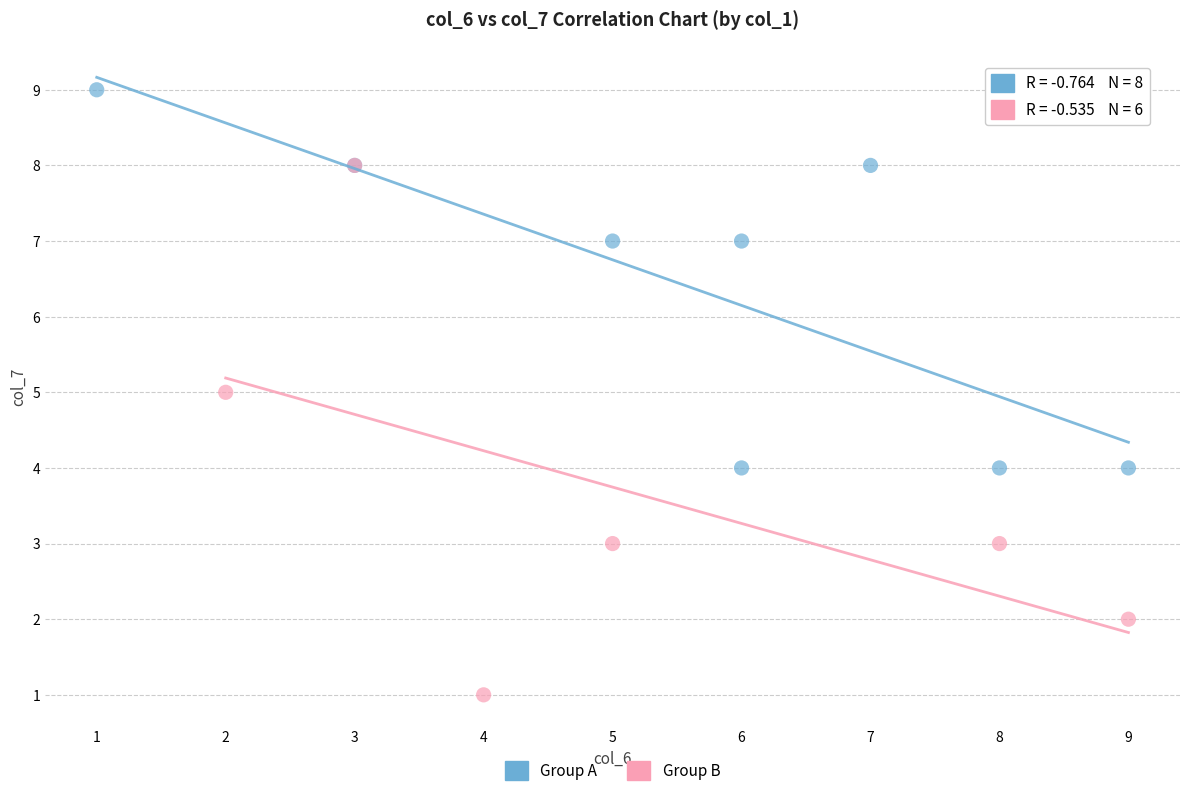

Which series reaches the minimum Y coordinate?

Group B